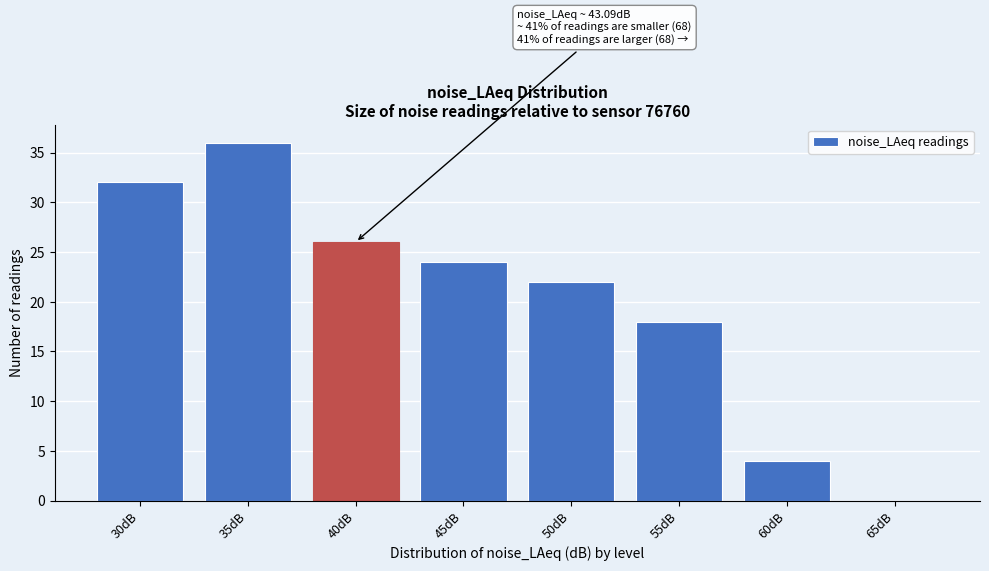

Reading left to right, extract all data points from this chart.

30dB=32	35dB=36	40dB=26	45dB=24	50dB=22	55dB=18	60dB=4	65dB=0